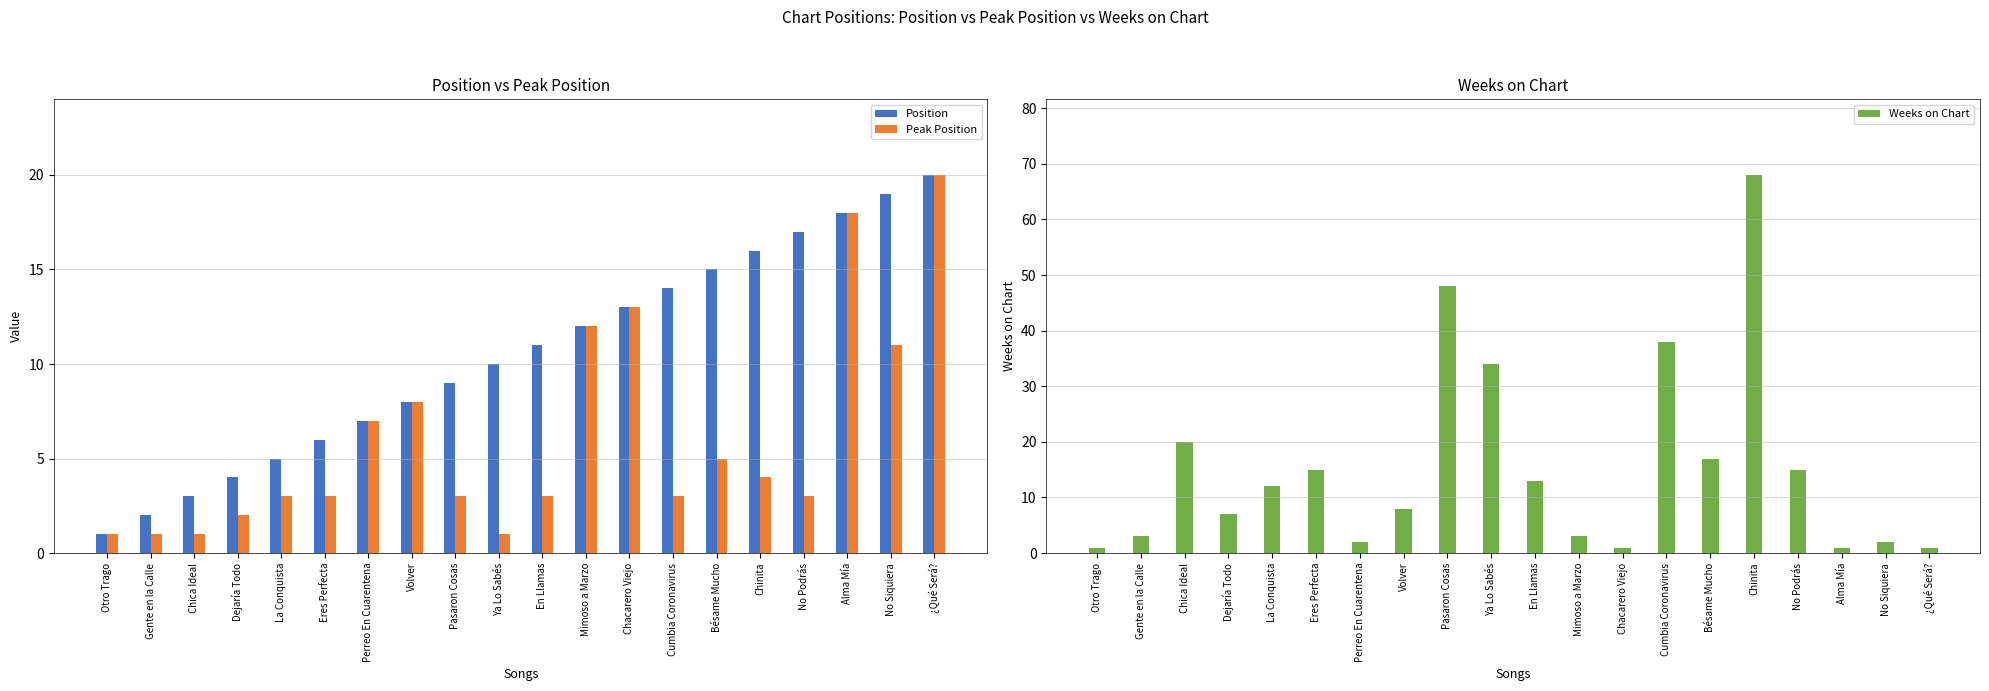

What is the difference between the Weeks on Chart values at Alma Mía and Cumbia Coronavirus?

37